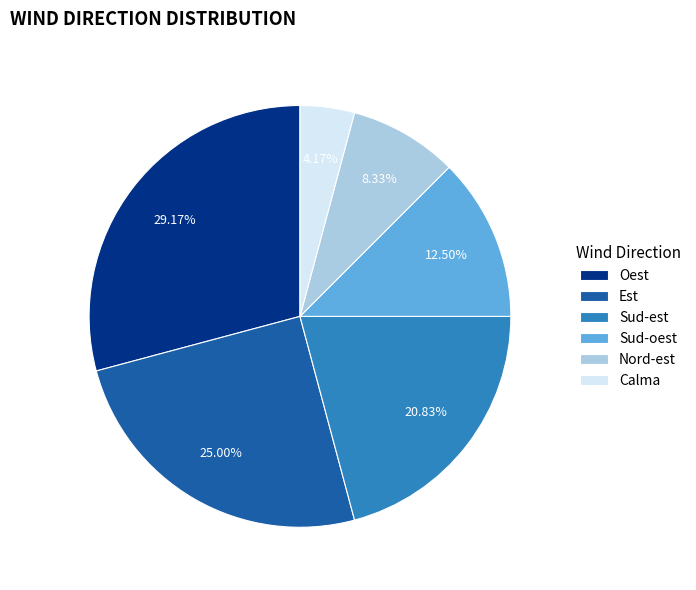

What portion of the pie excludes Est?

75.0%